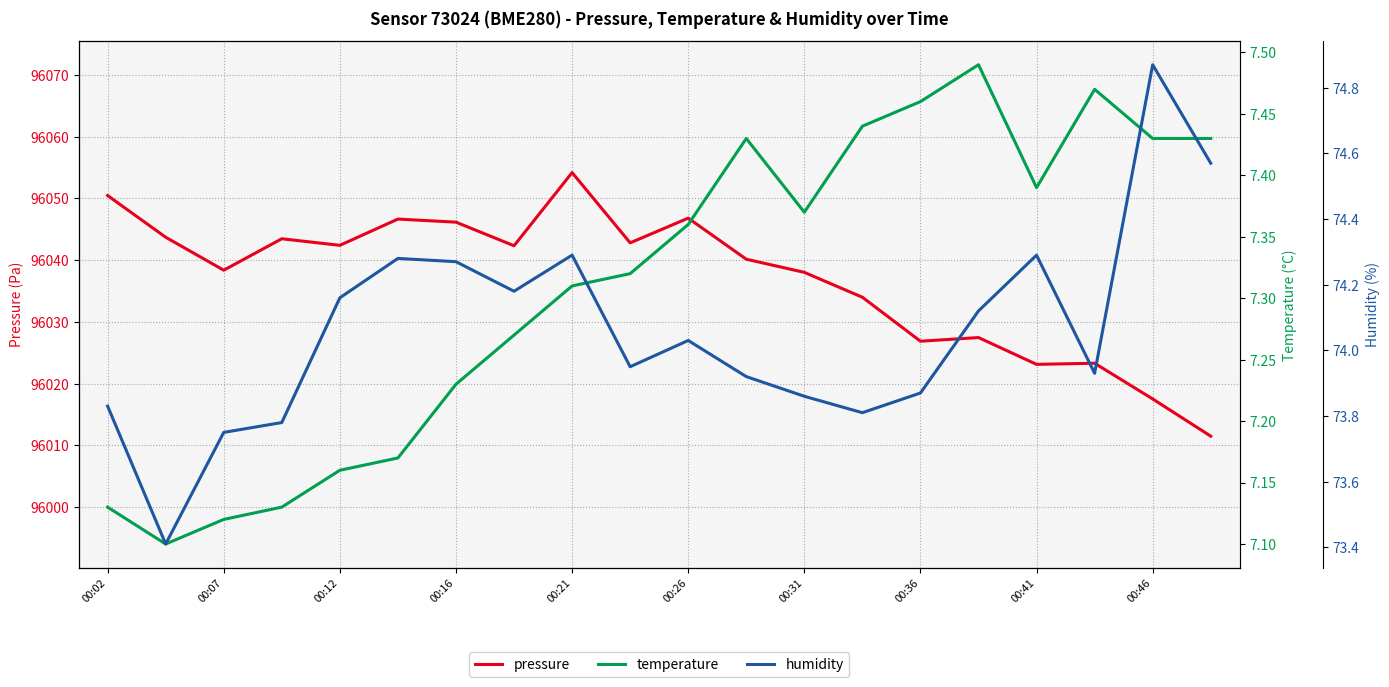

What is the minimum value for pressure?

96011.5